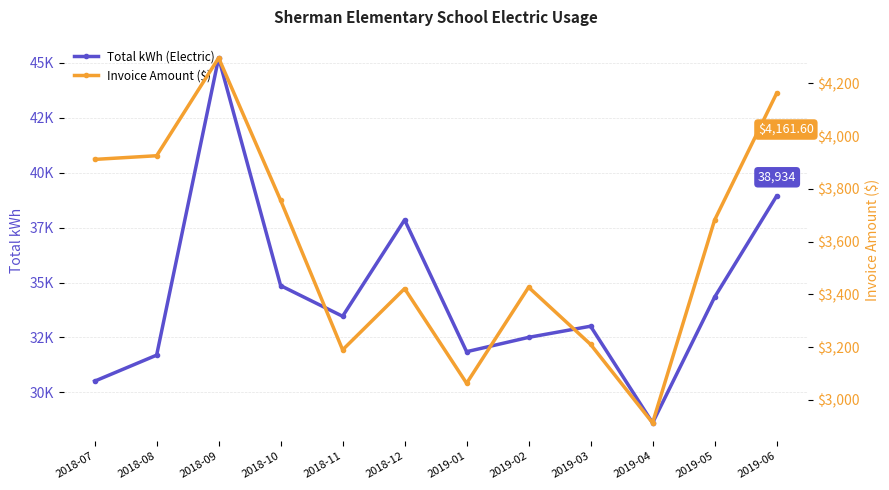

At 2019-06, list the series in order from smallest to largest.

Invoice Amount ($), Total kWh (Electric)